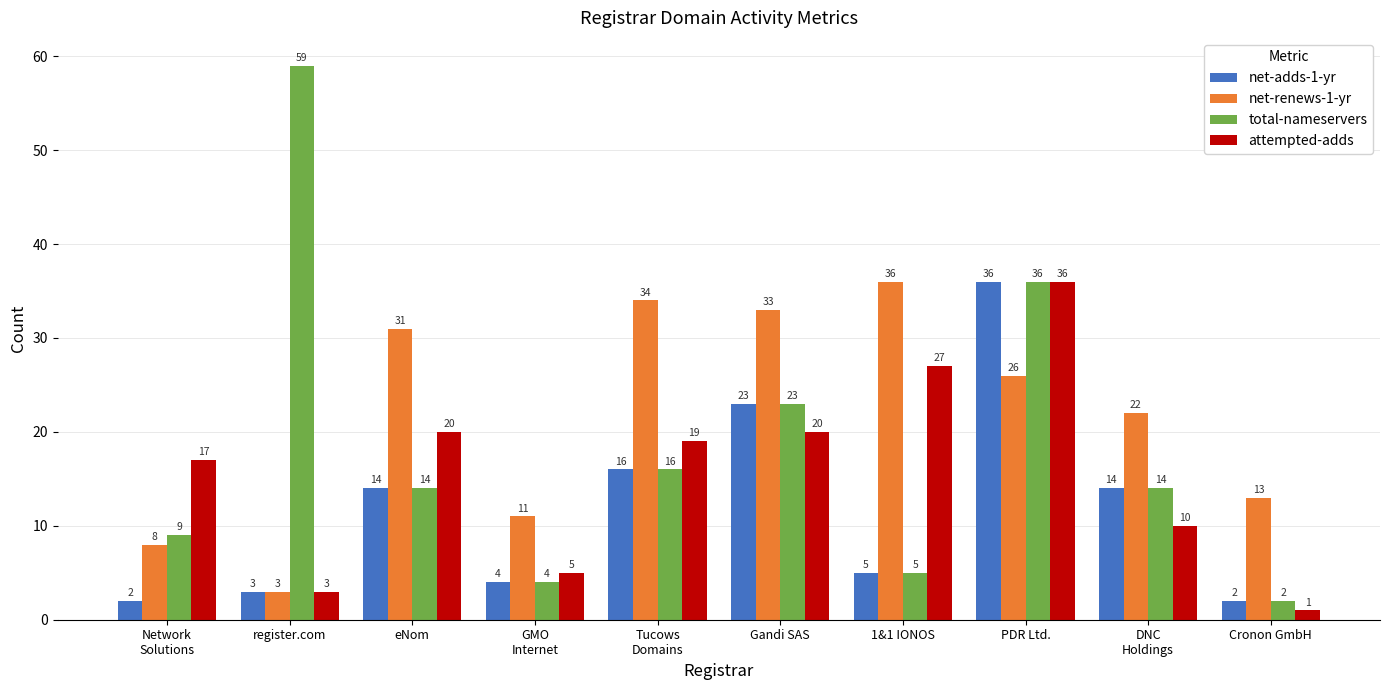

Is it true that attempted-adds equals 1 at Cronon GmbH?

True